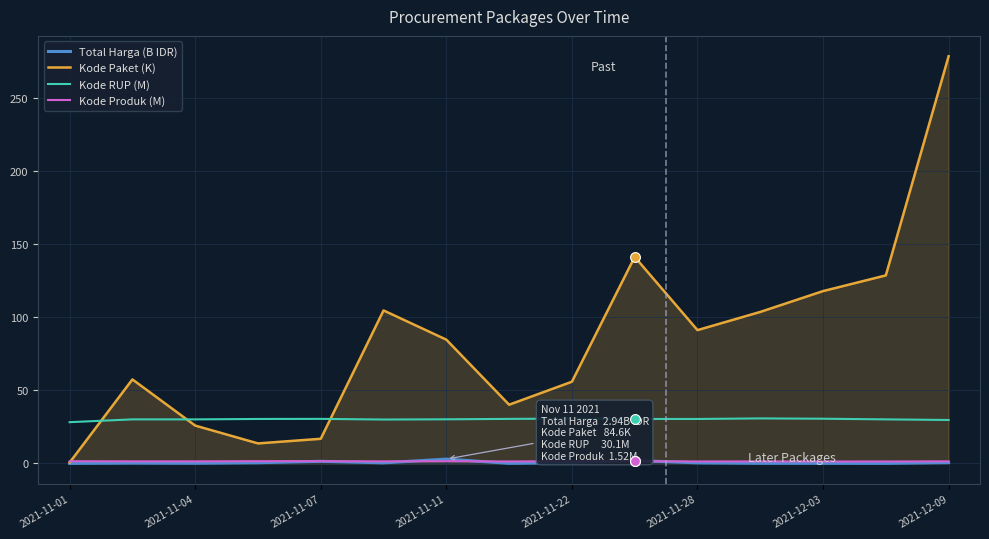

What are all the series names shown in the legend?

Total Harga (B IDR), Kode Paket (K), Kode RUP (M), Kode Produk (M)